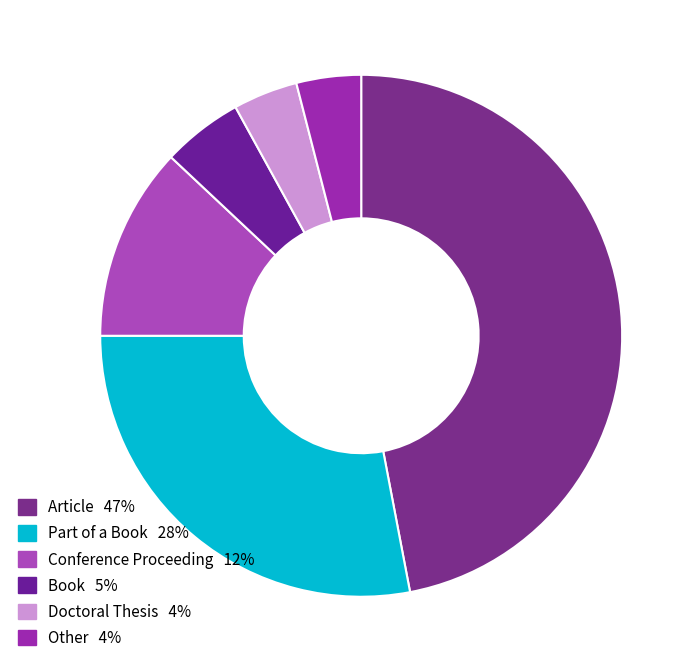

Is there any slice that represents more than half of the pie?

No